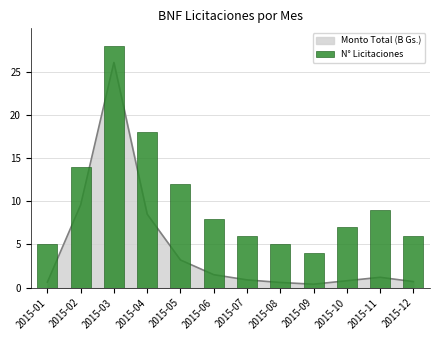

At which label is the value closest to 16?

2015-02